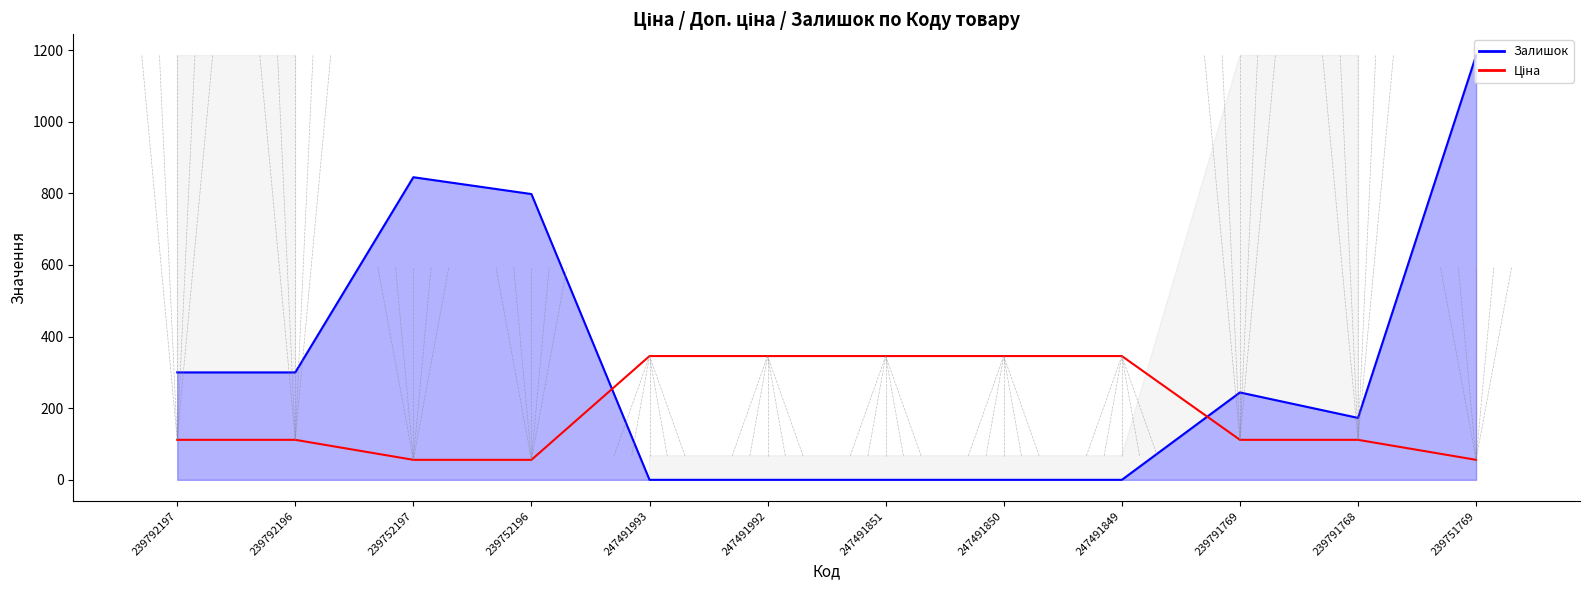

True or false: there are more than 2 points higher than both neighbors.

False